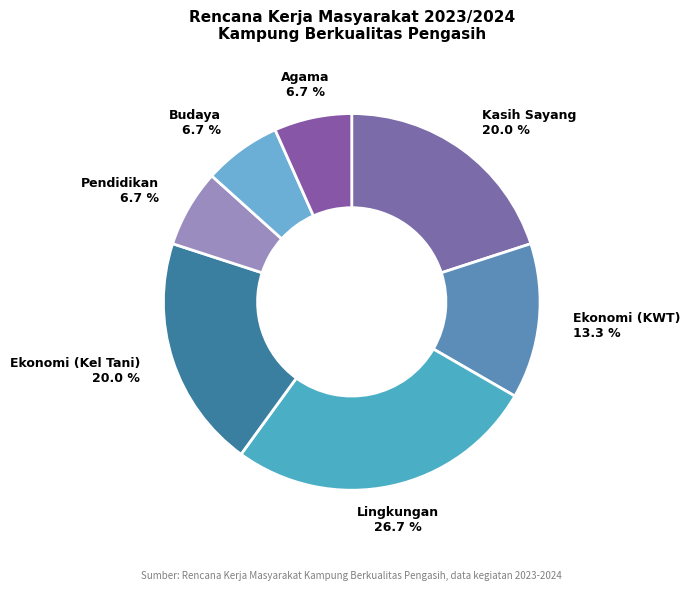

How many slices are in this pie chart?

7